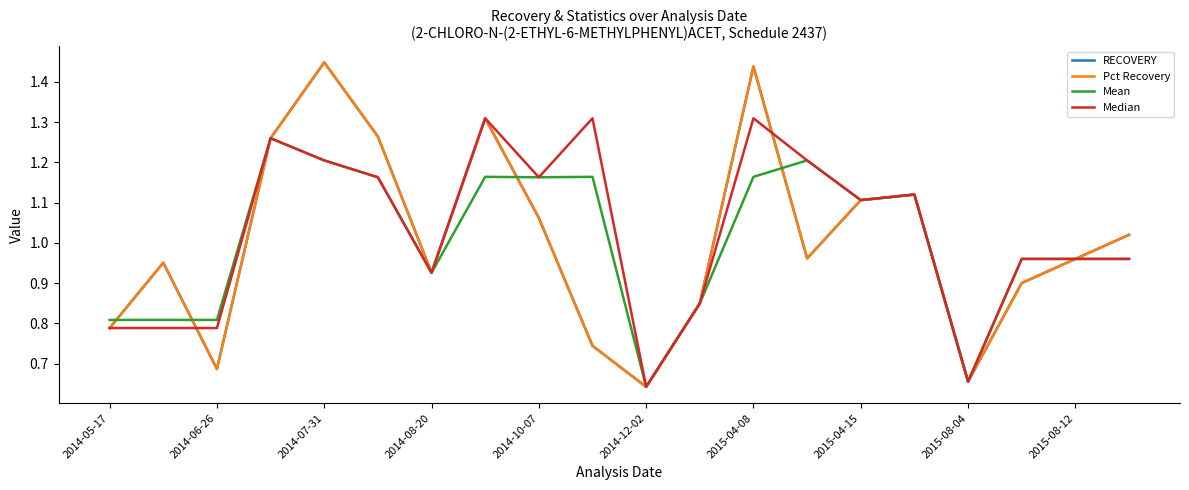

At which category is the sum across all series the highest?

2015-04-08